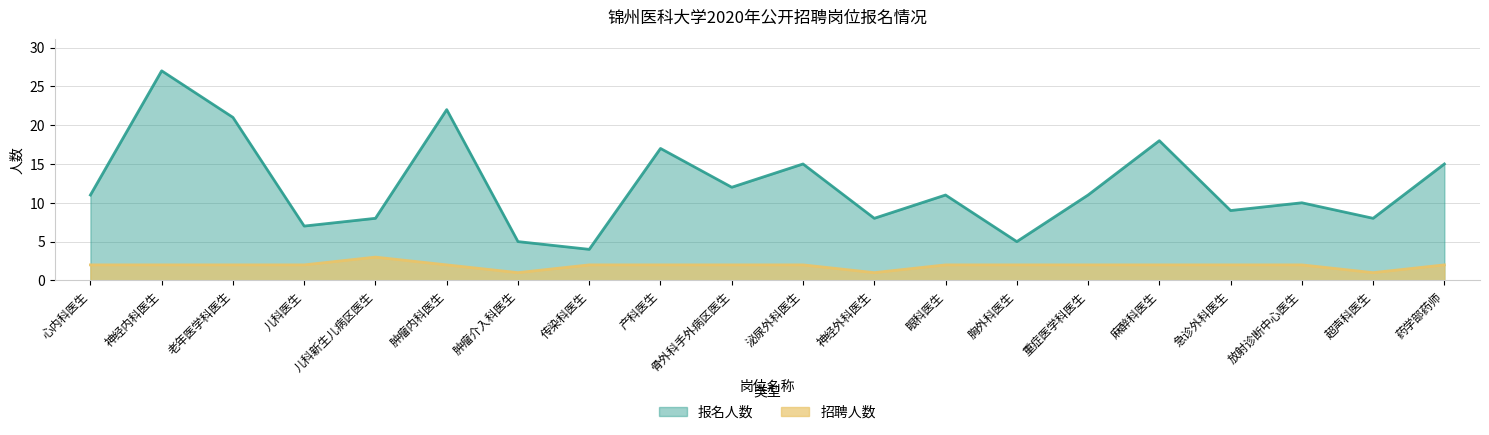

The value of 报名人数 at 骨外科手外病区医生 is 8. True or false?

False